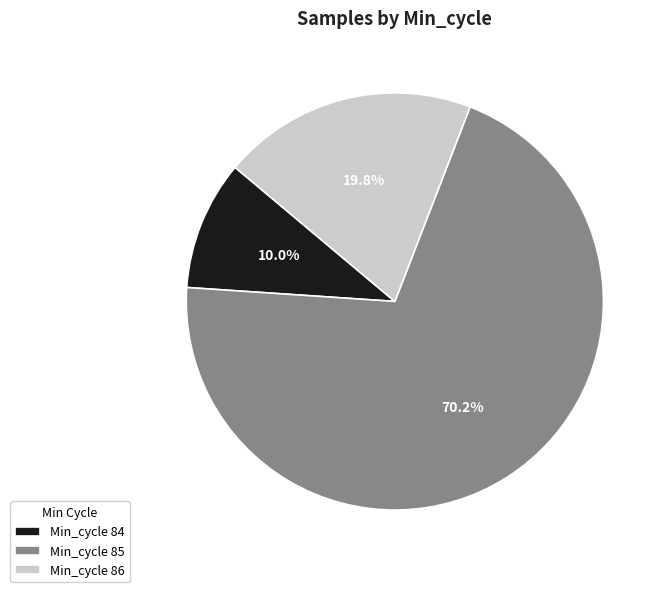

What percentage is NOT represented by Min_cycle 84?

90.0%